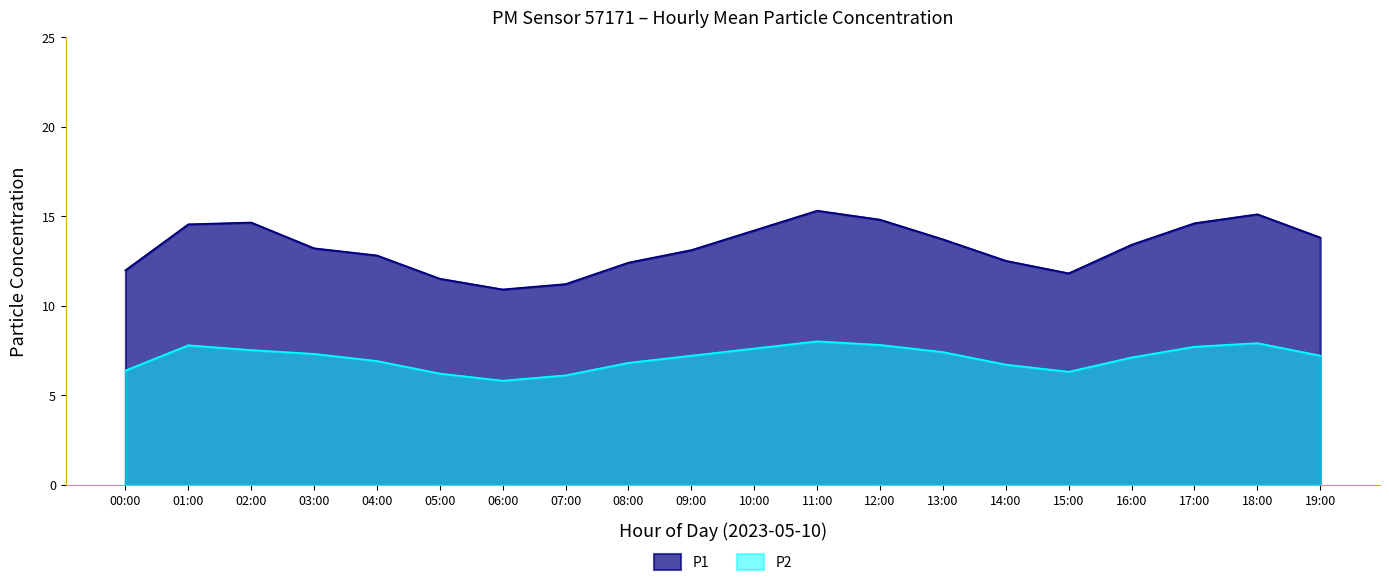

At which category does P2 reach its first local valley?

06:00